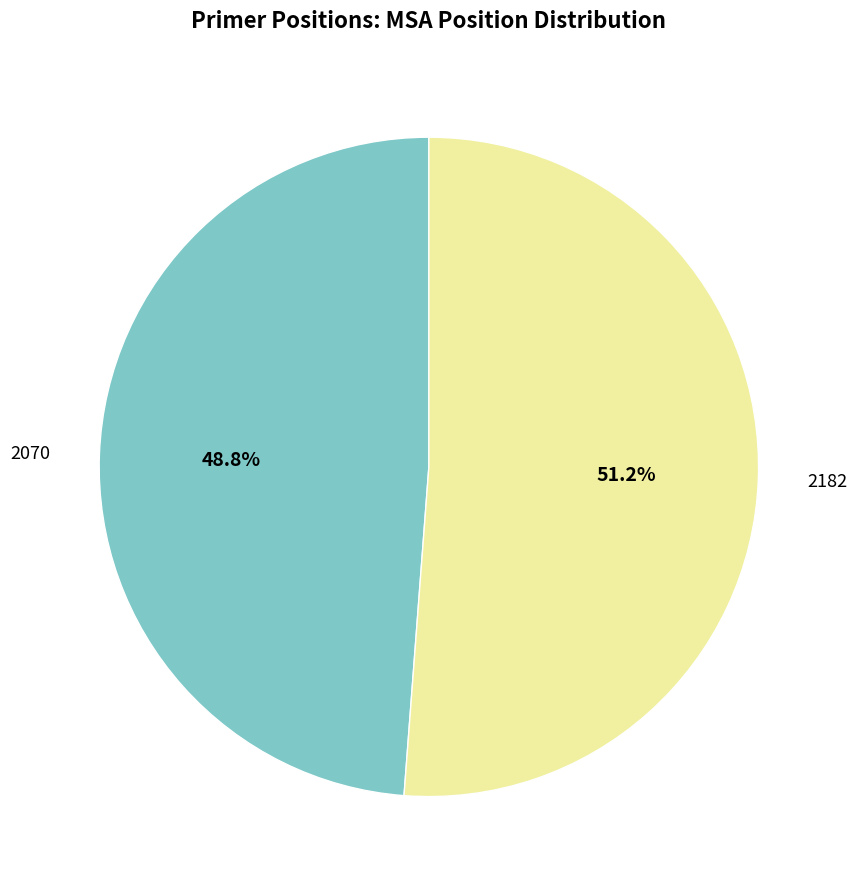

To the nearest percent, what is the difference between the 2070 and 2182 slice percentages?

2%